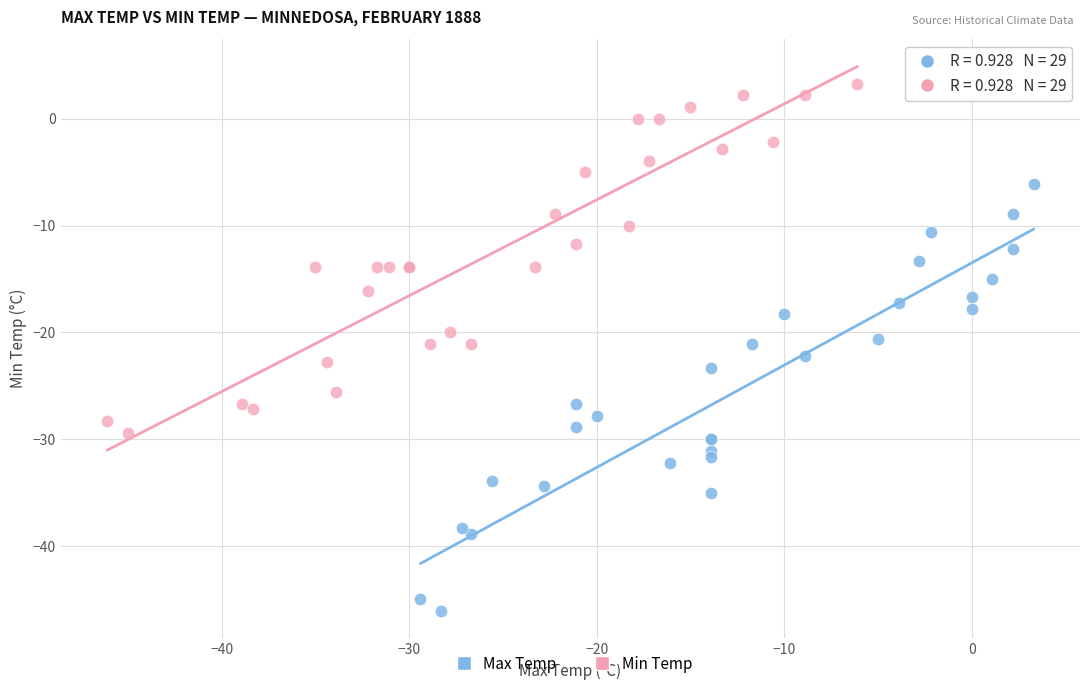

What are all the series names shown in the legend?

Max Temp, Min Temp